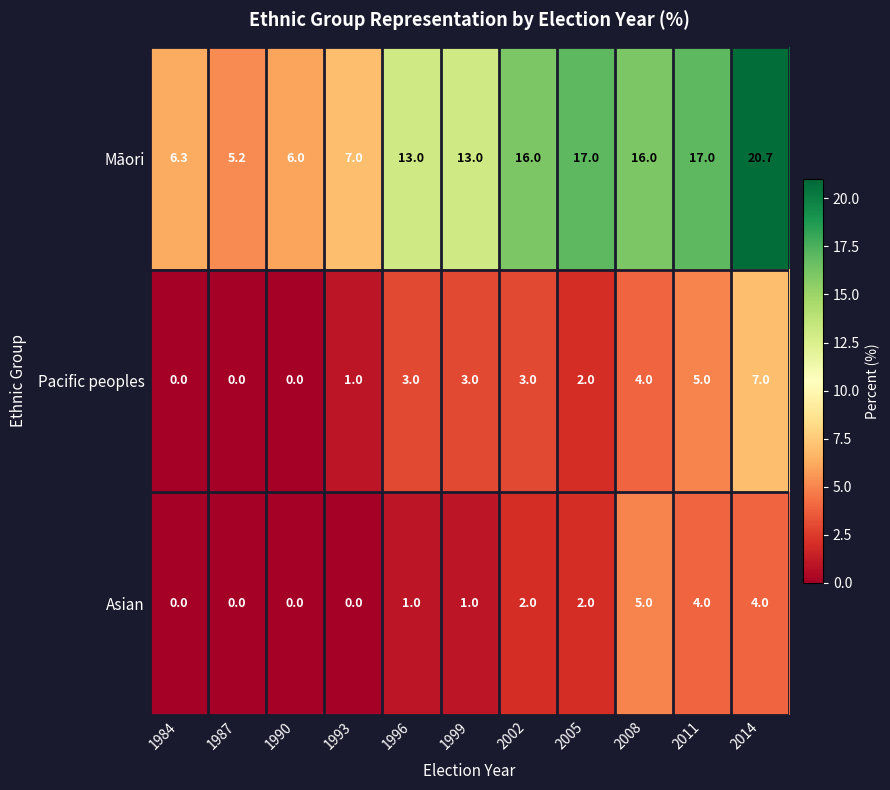

What is the sum of the Pacific peoples values at 1990 and 2005?

2.0